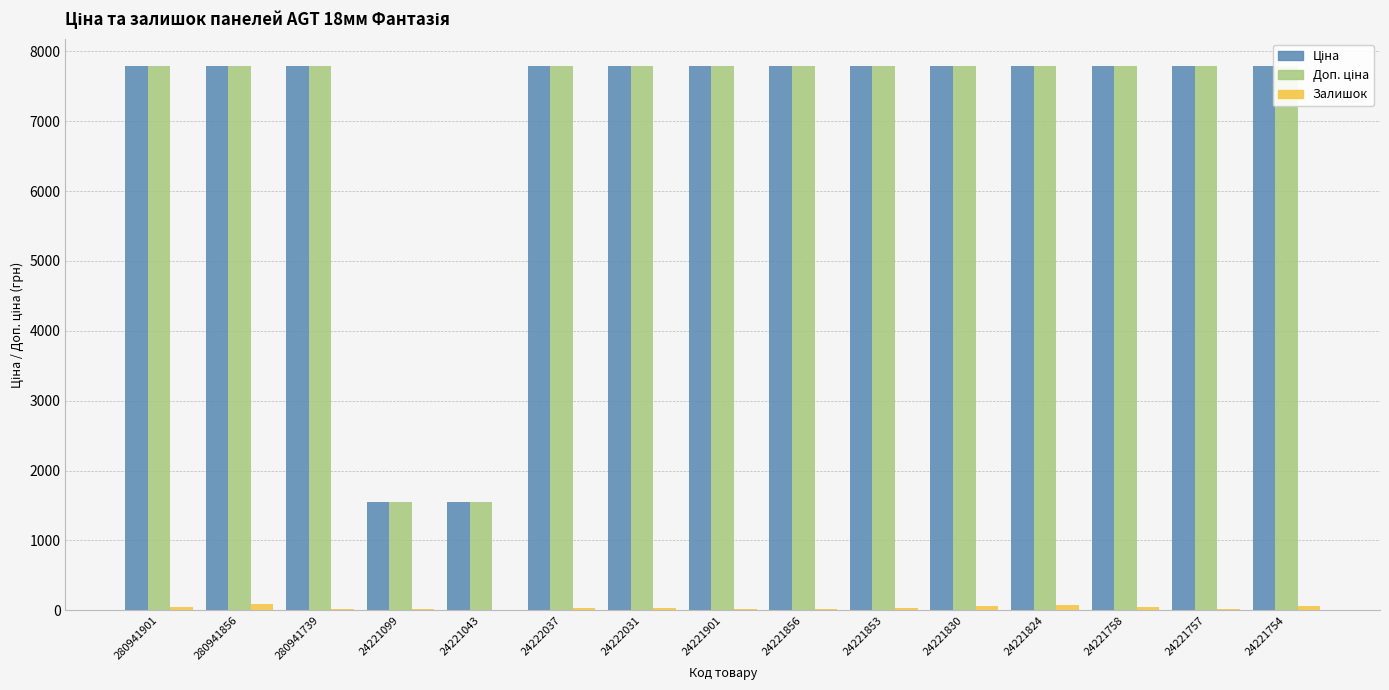

Is it true that Залишок equals 56.0 at 24221754?

True